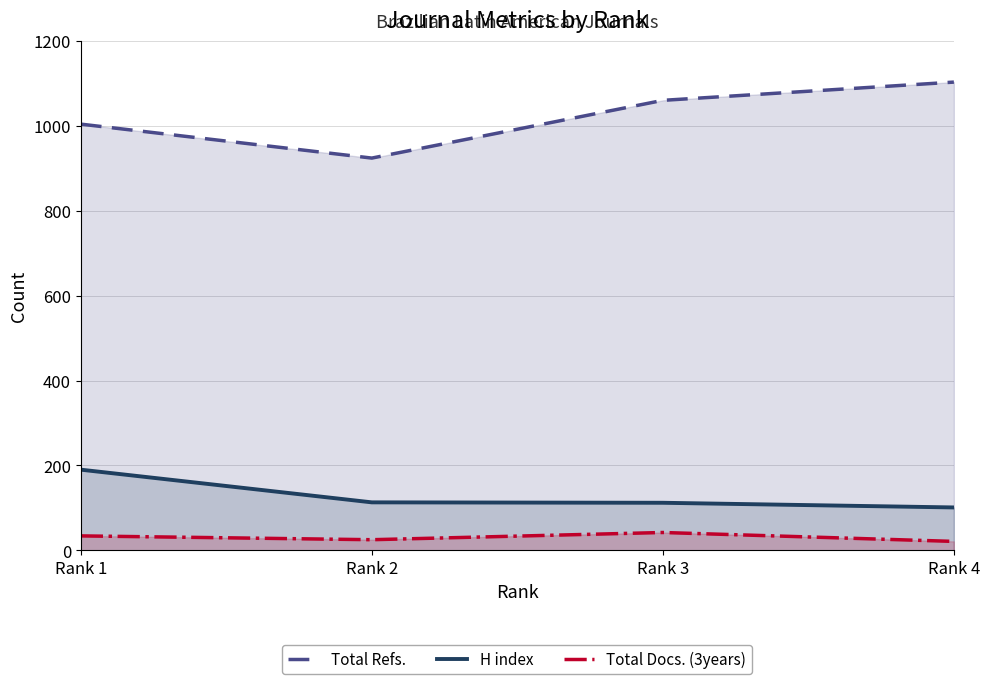

Is it true that Total Docs. (3years) equals 42 at Rank 2?

False